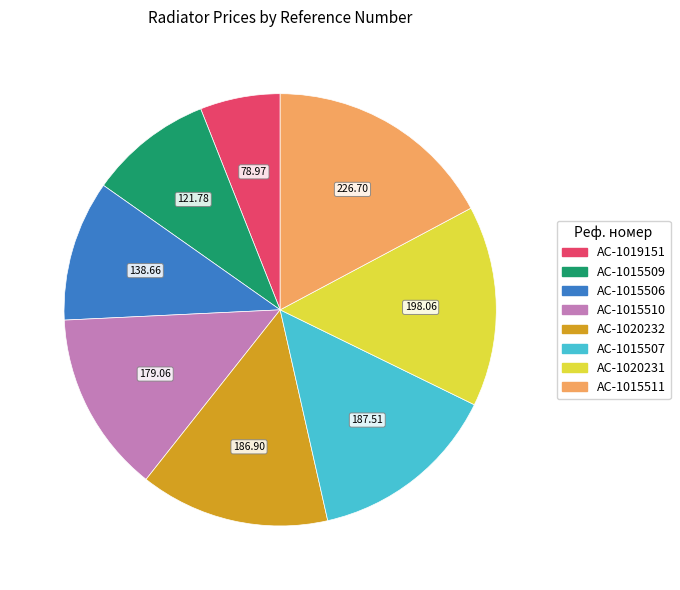

Which slice is the largest?

AC-1015511